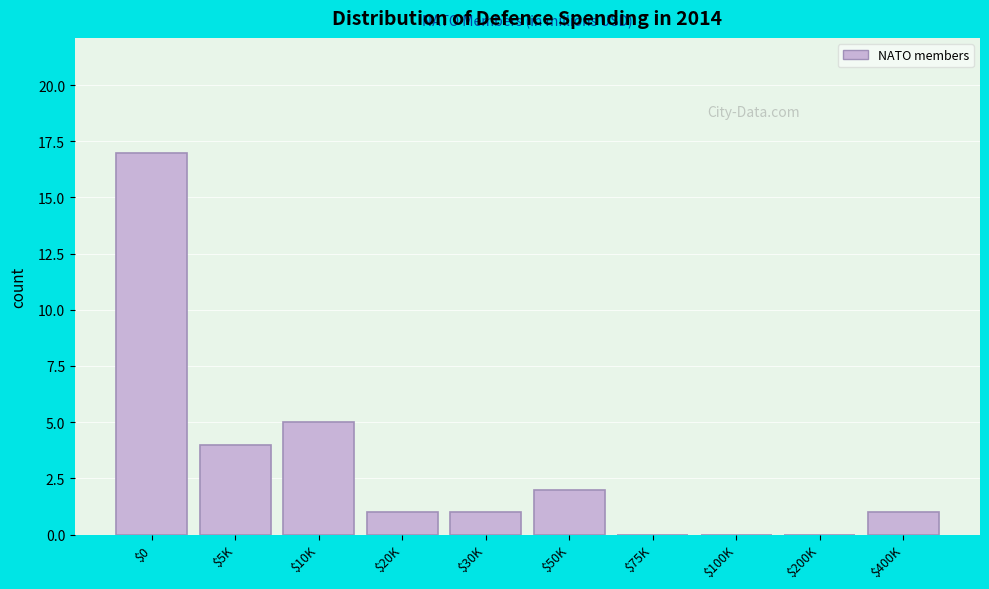

Which label corresponds to the largest value in the chart?

$0